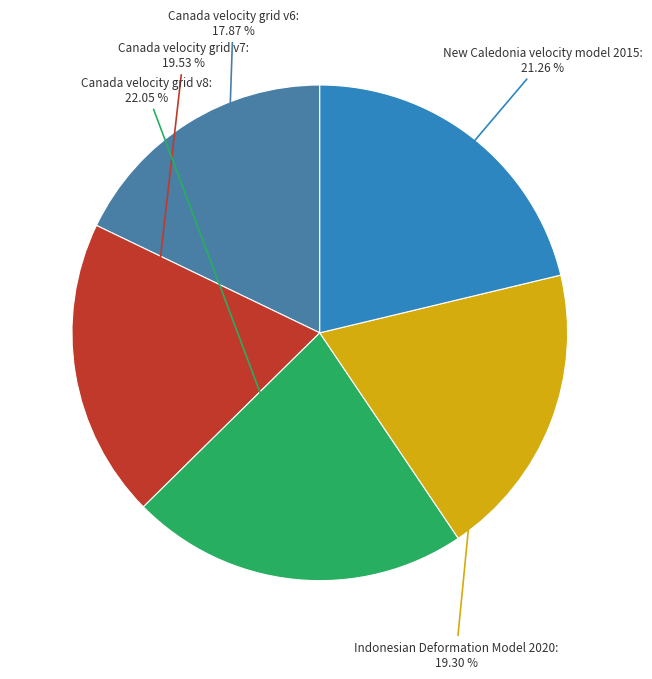

Is there any slice that represents more than half of the pie?

No